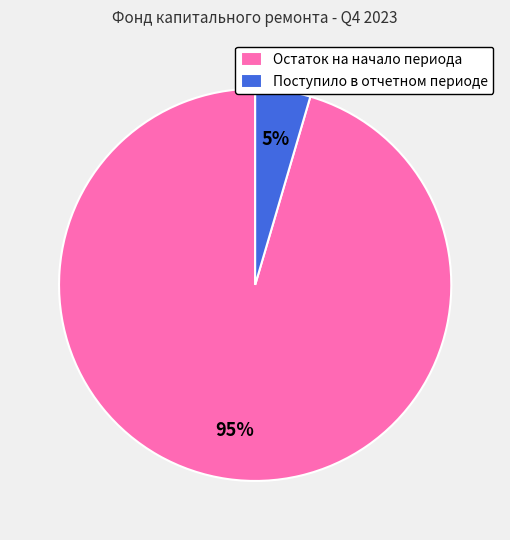

What percentage is the Поступило в отчетном периоде slice, to the nearest percent?

5%